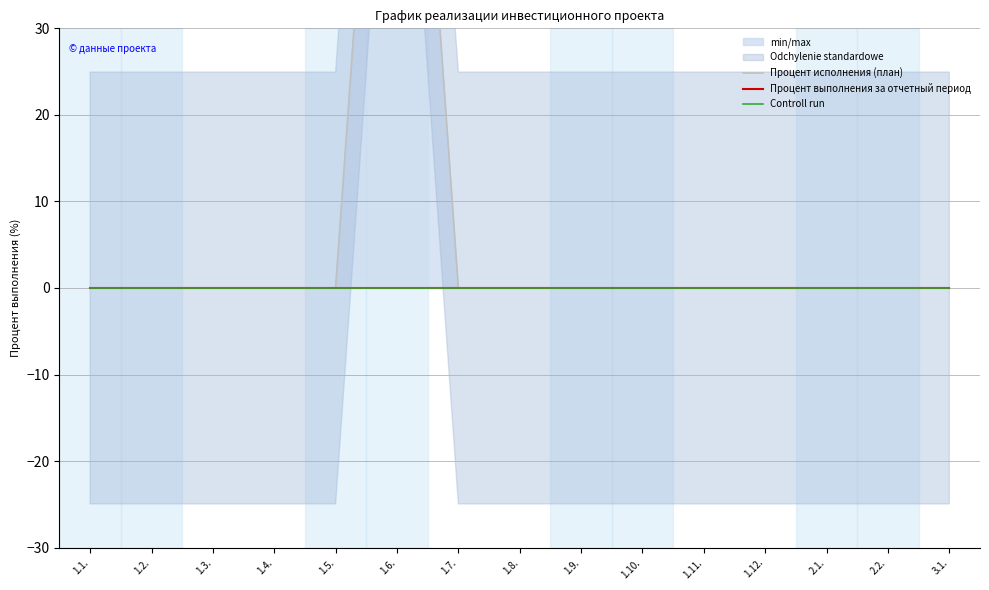

Between 1.5. and 1.9., which is larger?

1.5.